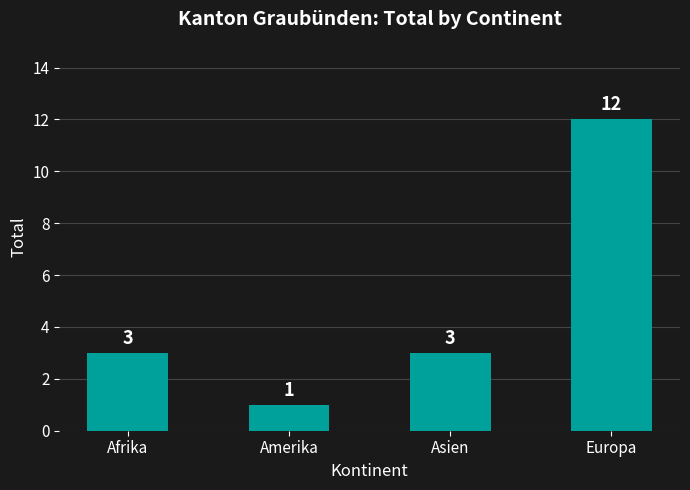

What is the ratio of the value at Amerika to the value at Asien?

0.3